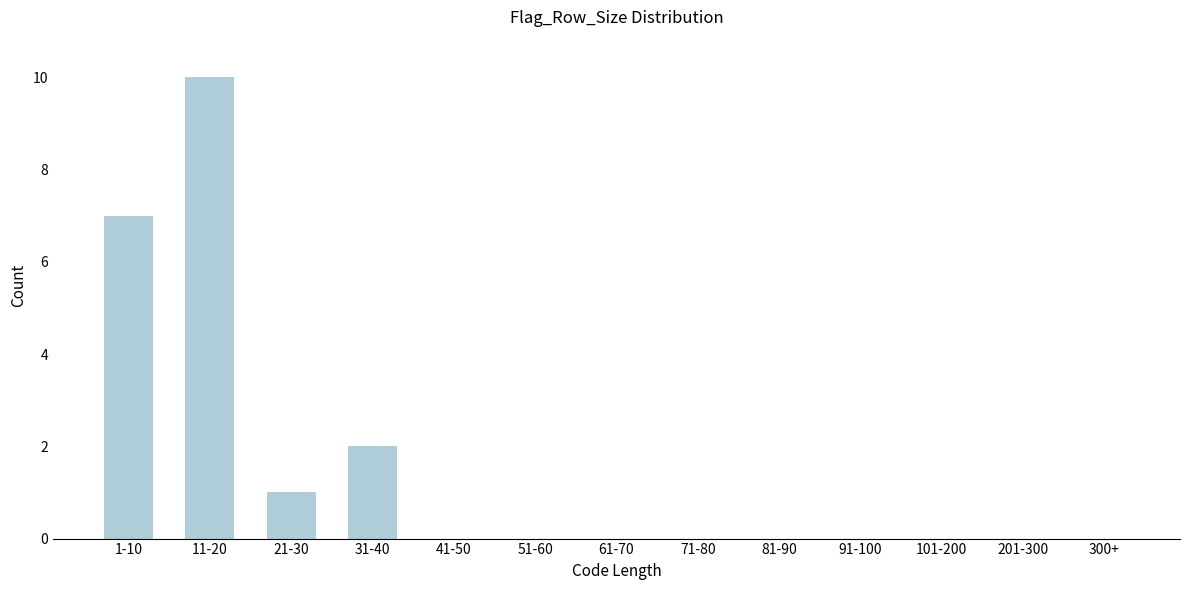

Reading left to right, transcribe all the data shown in this chart.

1-10=7	11-20=10	21-30=1	31-40=2	41-50=0	51-60=0	61-70=0	71-80=0	81-90=0	91-100=0	101-200=0	201-300=0	300+=0